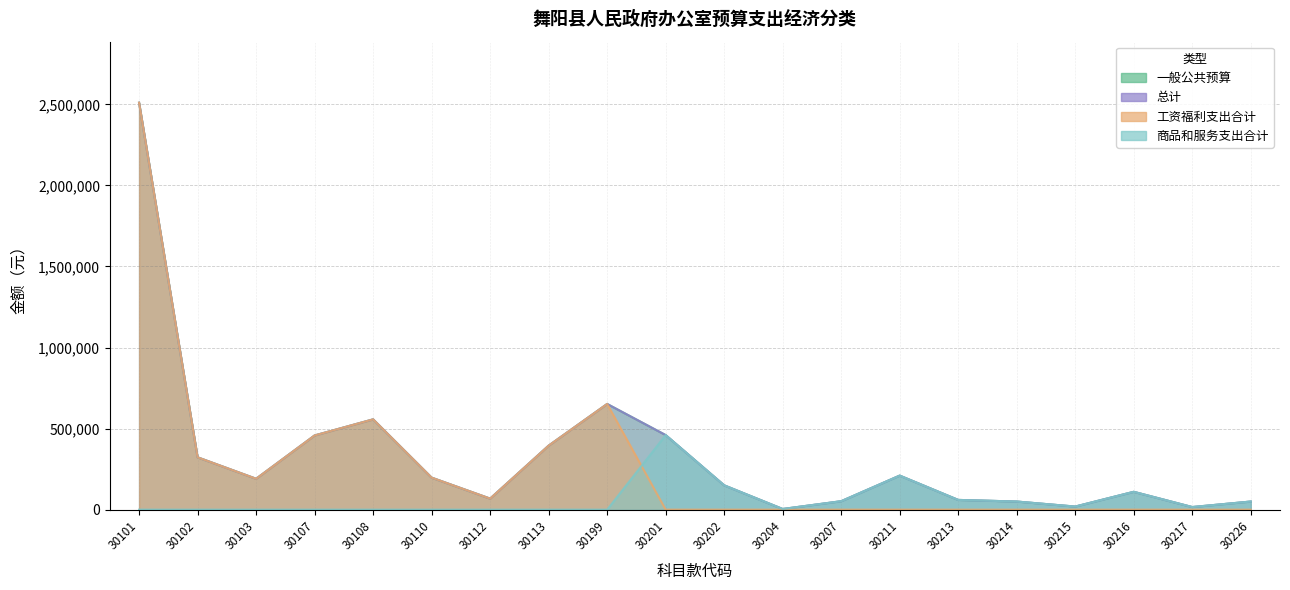

Reading left to right, transcribe all the data shown in this chart.

一般公共预算: 2510340	322824	190519	457680	557018	197451	68051	394901	652000	460000	150000	4000	52000	210000	60000	50000	19000	110000	16000	50000
总计: 2510340	322824	190519	457680	557018	197451	68051	394901	652000	460000	150000	4000	52000	210000	60000	50000	19000	110000	16000	50000
工资福利支出合计: 2510340	322824	190519	457680	557018	197451	68051	394901	652000	0	0	0	0	0	0	0	0	0	0	0
商品和服务支出合计: 0	0	0	0	0	0	0	0	0	460000	150000	4000	52000	210000	60000	50000	19000	110000	16000	50000